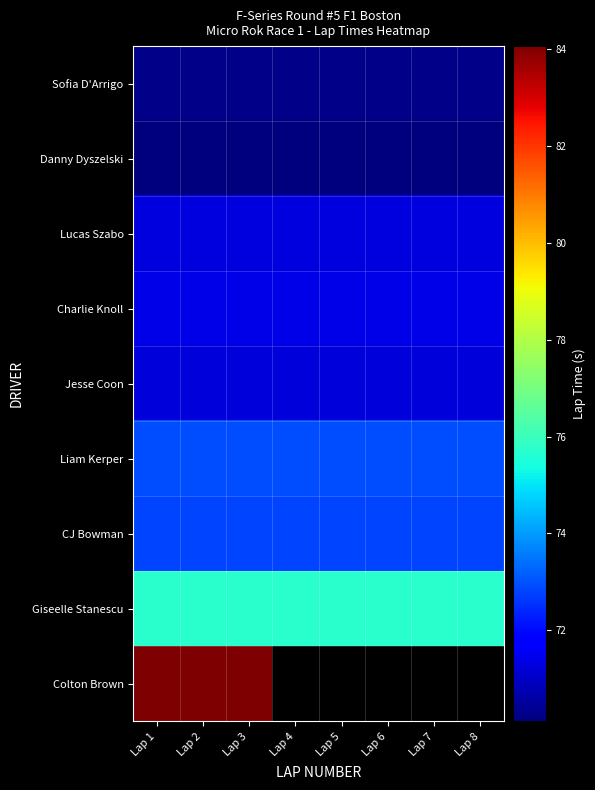

What is the greatest value displayed?

84.1